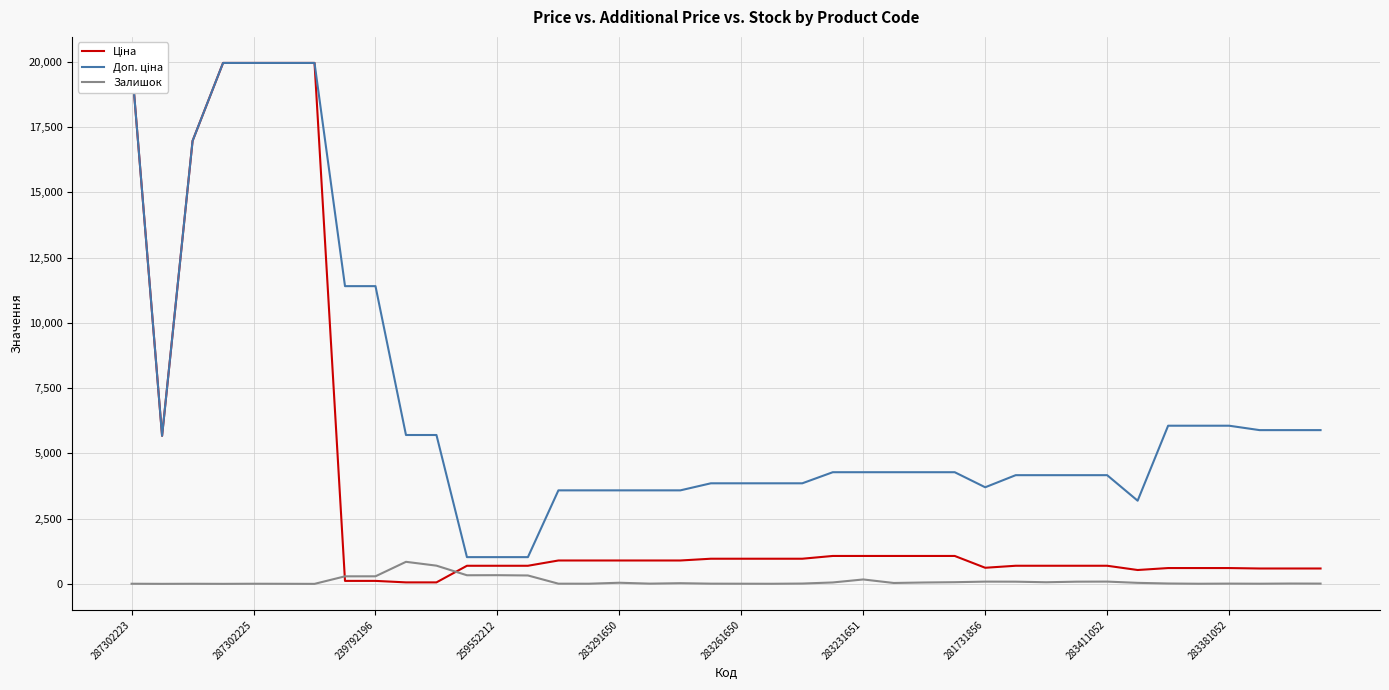

Does the chart have visible grid lines?

Yes